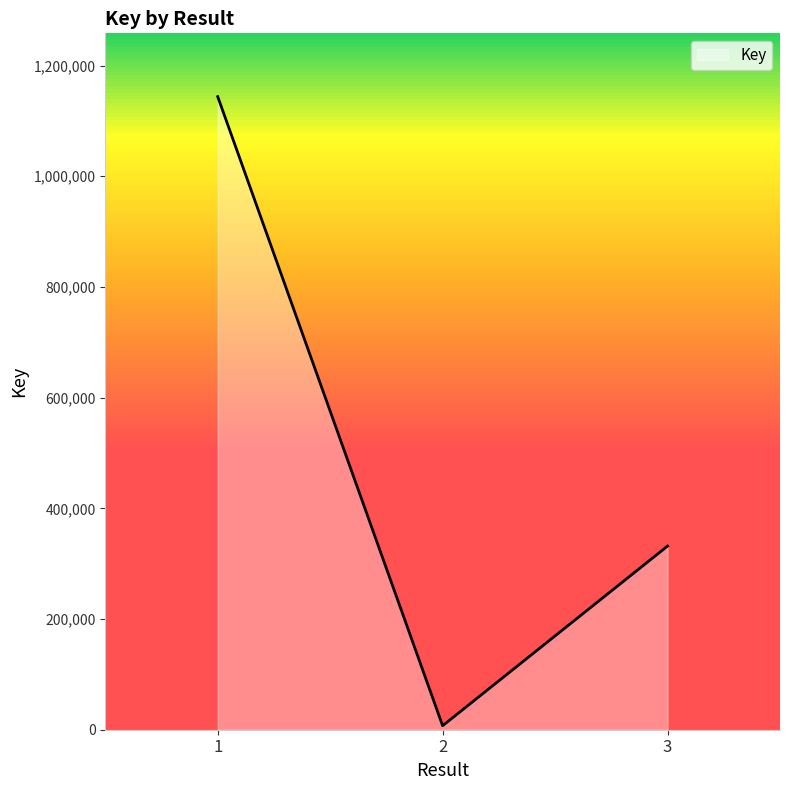

Reading right to left, transcribe all the data shown in this chart.

331778	7193	1143805